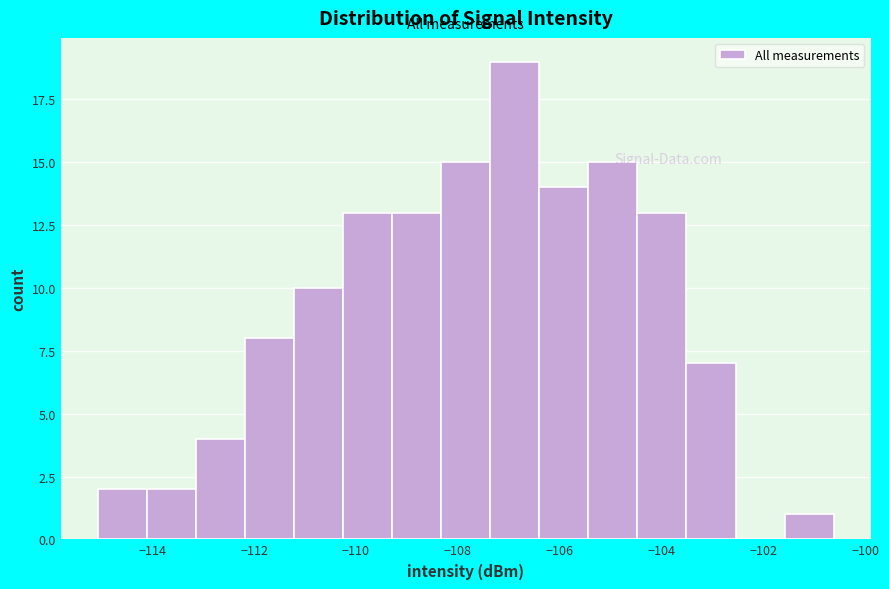

Reading left to right, transcribe this chart: for each bar, give the range it covers on the x-axis and its height. Neither the bar edges nor the heights are printed on the chart, so give them approximately, as read against the axes.

-115.0 to -114.2: 2
-114.2 to -113.2: 2
-113.2 to -112.2: 4
-112.2 to -111.2: 8
-111.2 to -110.2: 10
-110.2 to -109.2: 13
-109.2 to -108.4: 13
-108.4 to -107.4: 15
-107.4 to -106.4: 19
-106.4 to -105.4: 14
-105.4 to -104.4: 15
-104.4 to -103.6: 13
-103.6 to -102.6: 7
-102.6 to -101.6: 0
-101.6 to -100.6: 1